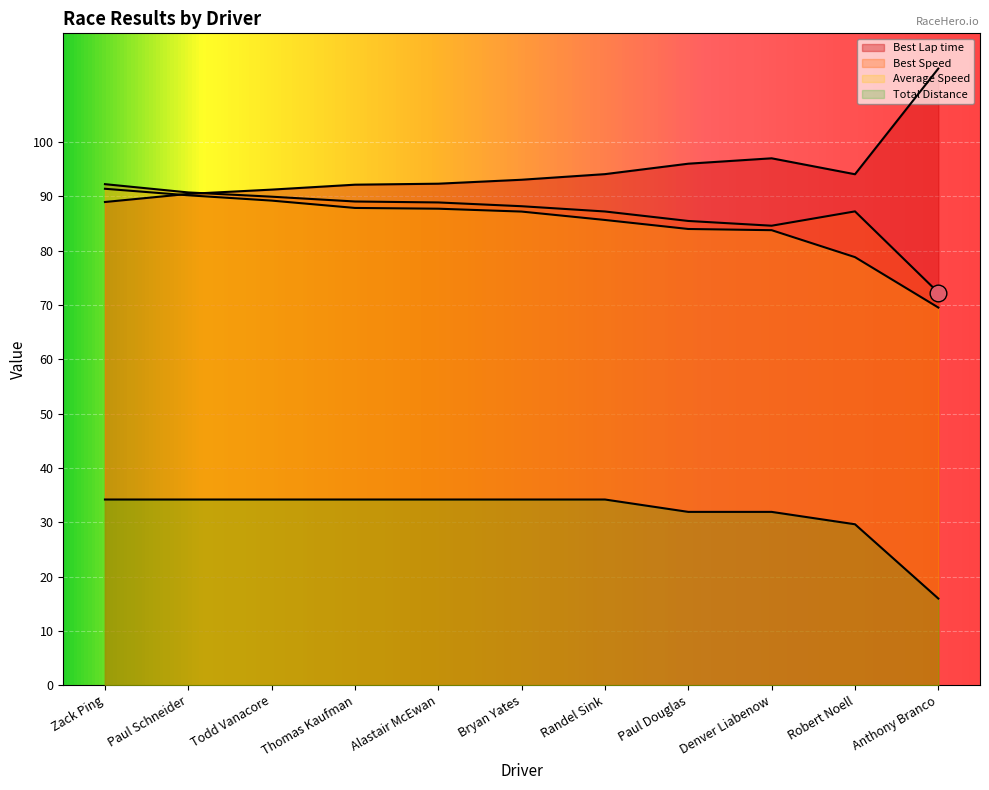

Does the chart display data point markers on the line(s)?

No